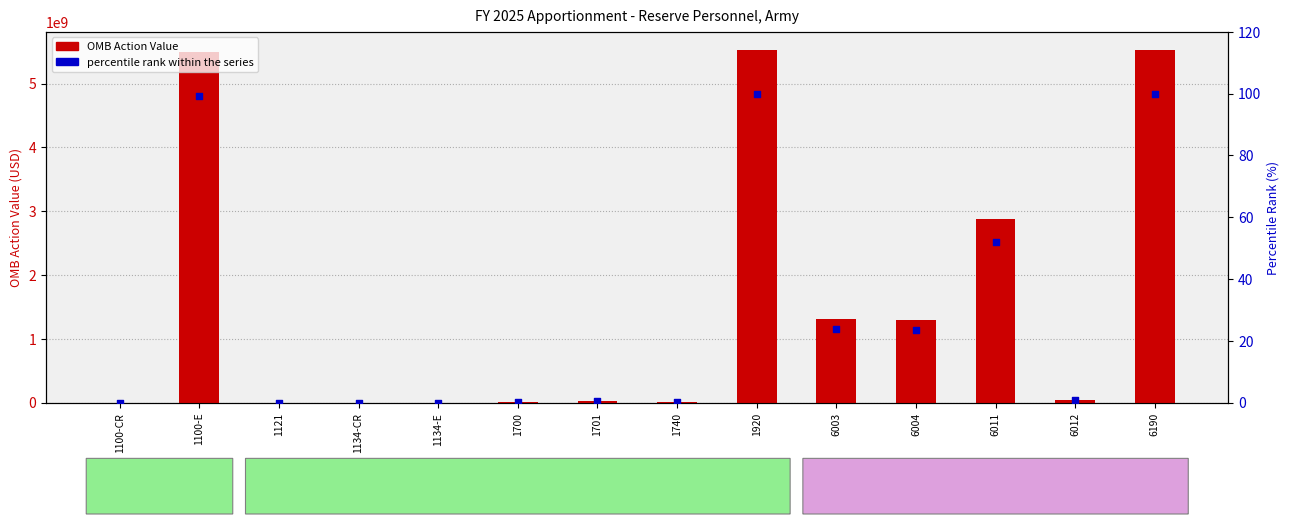

Is the value of percentile rank within the series at 1100-E greater than the value of OMB Action Value at 6012?

No